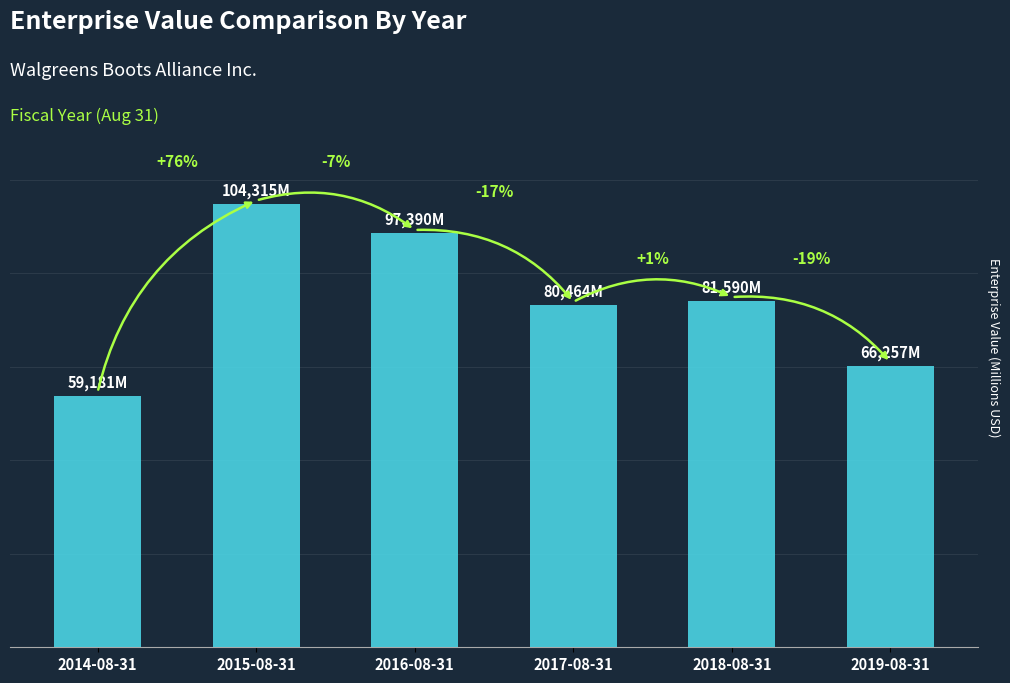

The chart shows a value of 39908 at 2019-08-31. True or false?

False